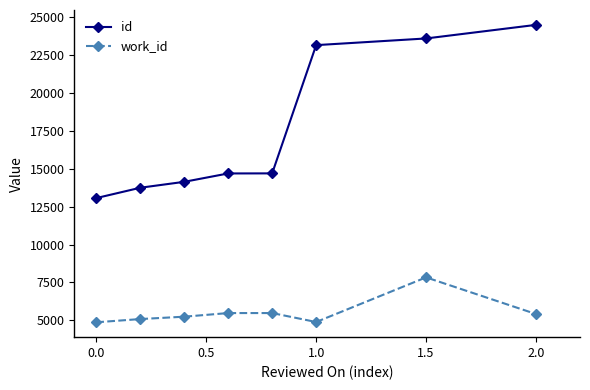

True or false: id has more than 2 points higher than both neighbors.

False